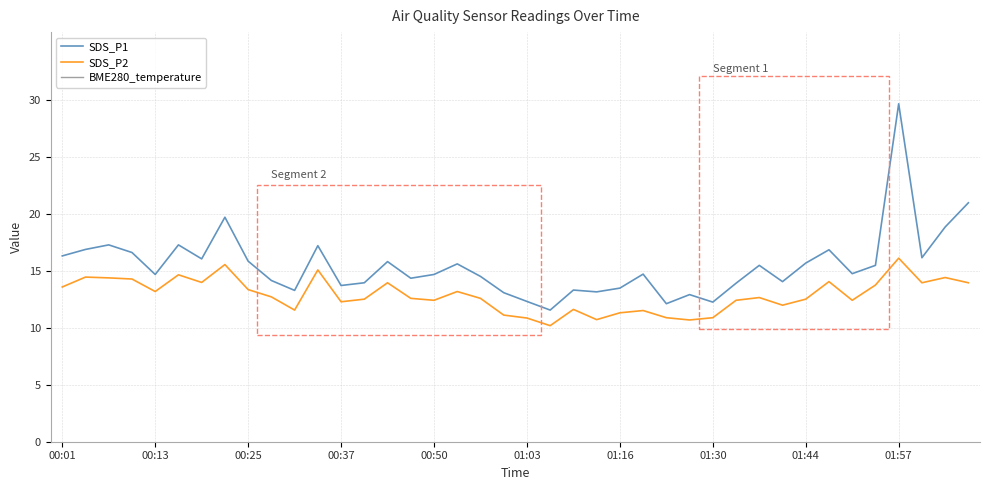

True or false: SDS_P1 has a value of 15.9 at 00:25.

True